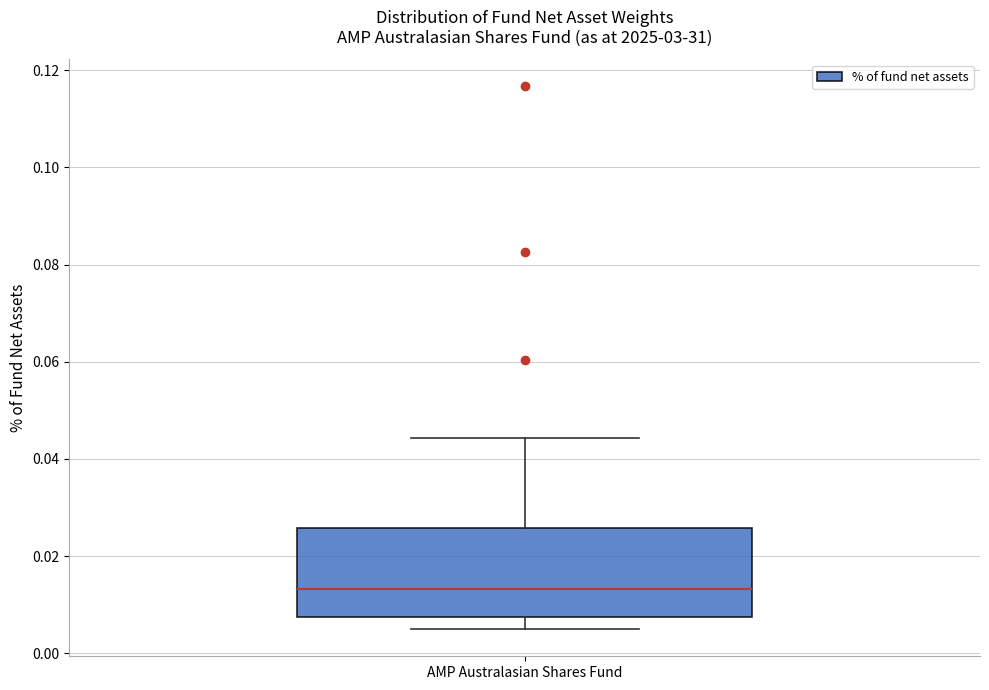

Read this box plot against the y-axis: the position of the median line, the range covered by the box, and the ends of both whiskers. The values are not printed on the chart, so give them approximately, as read against the axis.

median 0.014, box 0.008 to 0.026, whiskers 0.004 to 0.044